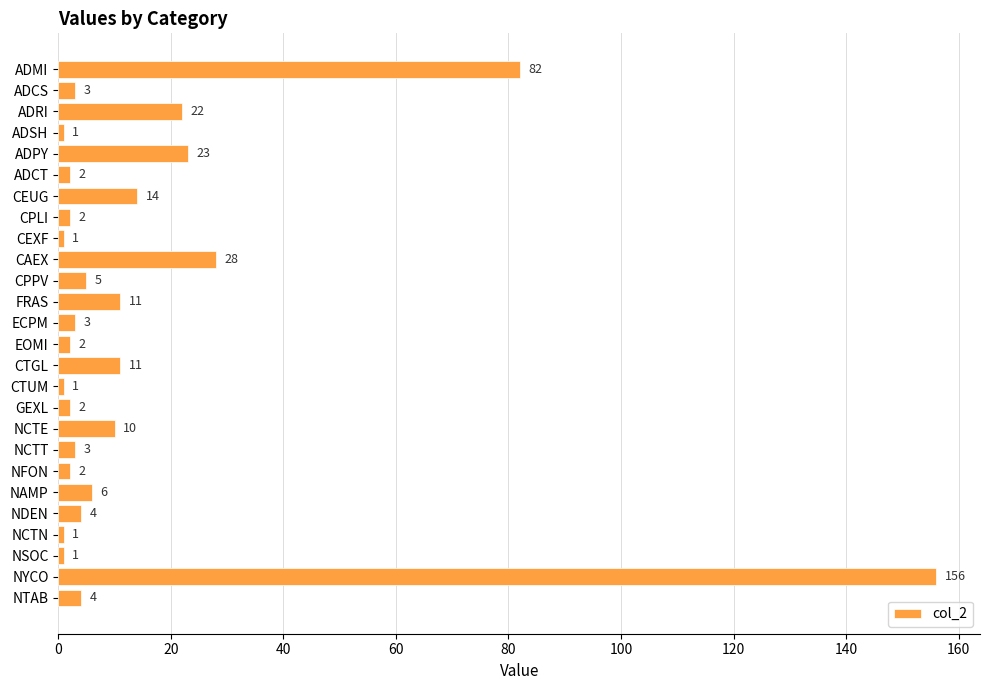

What is the value of the 14th bar from the top?

2